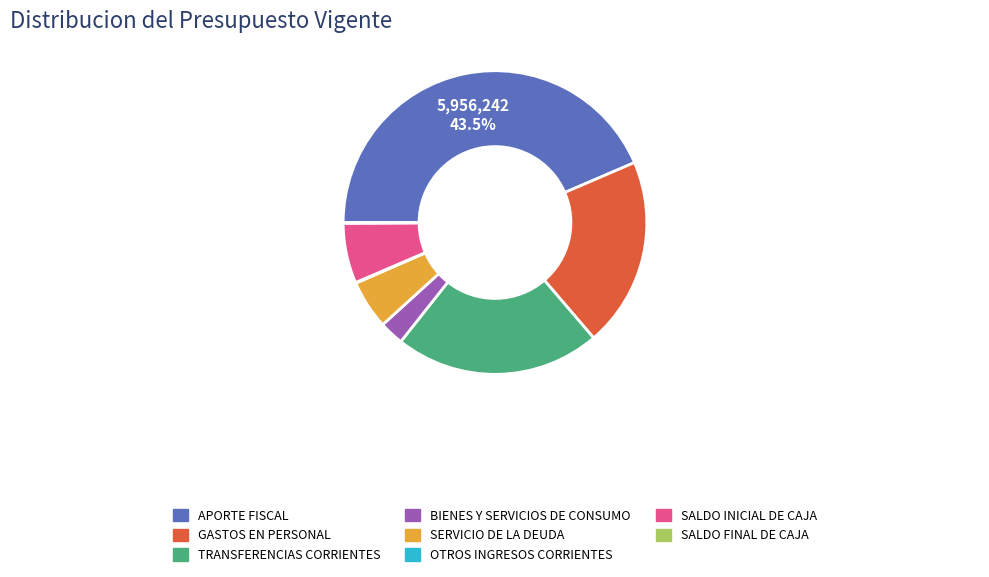

Which has a higher value, SERVICIO DE LA DEUDA or BIENES Y SERVICIOS DE CONSUMO?

SERVICIO DE LA DEUDA